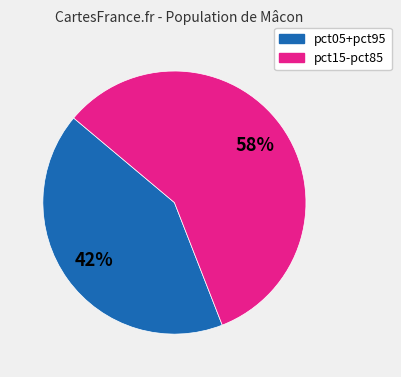

To the nearest percent, what is the average slice percentage?

50%